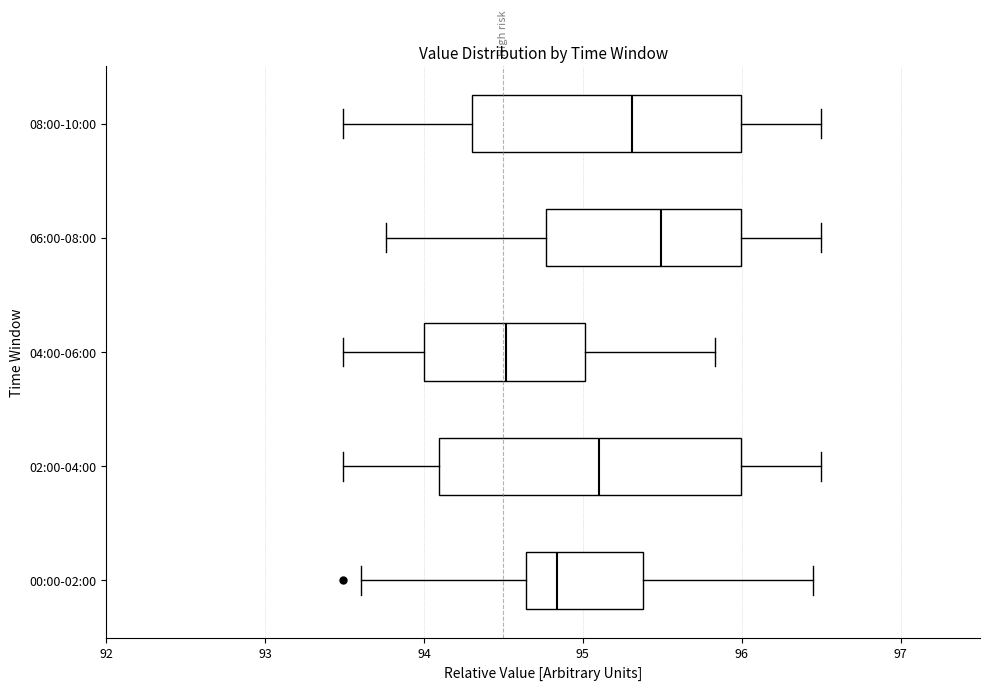

Reading bottom to top, transcribe this box plot: for each box, give where its median line is, the range the box spans, and where its two whiskers end, as read against the x-axis. The values are not printed on the chart, so give them approximately, as read against the axis.

00:00-02:00: median 94.8, box 94.6 to 95.4, whiskers 93.6 to 96.5
02:00-04:00: median 95.1, box 94.1 to 96.0, whiskers 93.5 to 96.5
04:00-06:00: median 94.5, box 94.0 to 95.0, whiskers 93.5 to 95.8
06:00-08:00: median 95.5, box 94.8 to 96.0, whiskers 93.8 to 96.5
08:00-10:00: median 95.3, box 94.3 to 96.0, whiskers 93.5 to 96.5